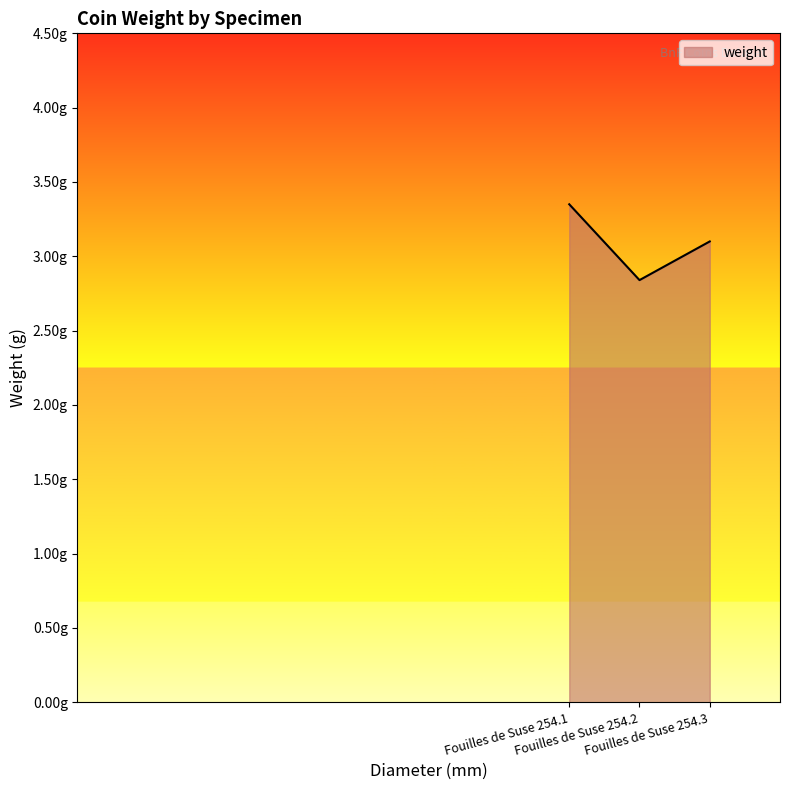

List the labels in order of value, largest first.

Fouilles de Suse 254.1, Fouilles de Suse 254.3, Fouilles de Suse 254.2